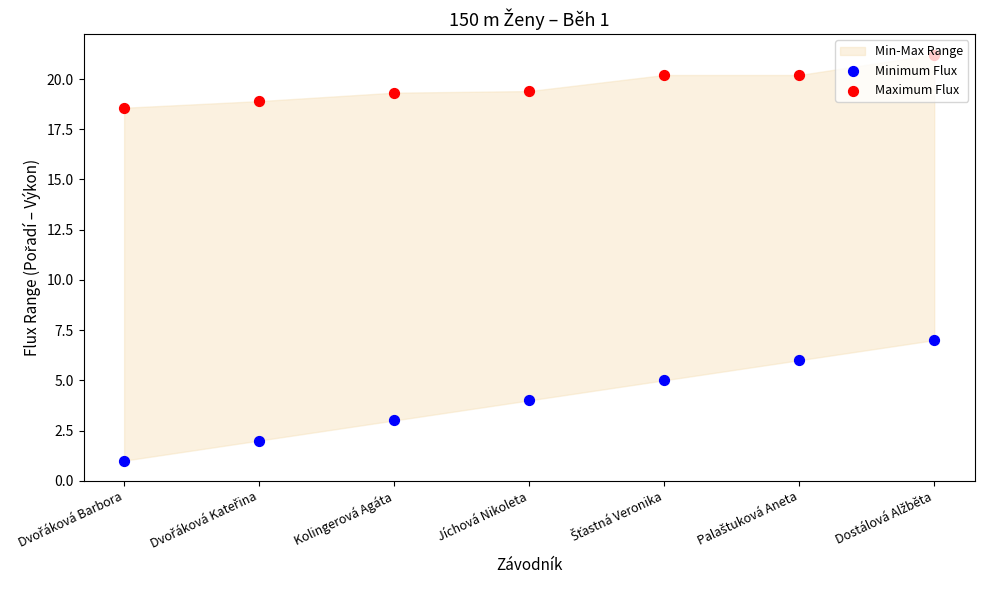

At how many categories does at least one series exceed 12?

7